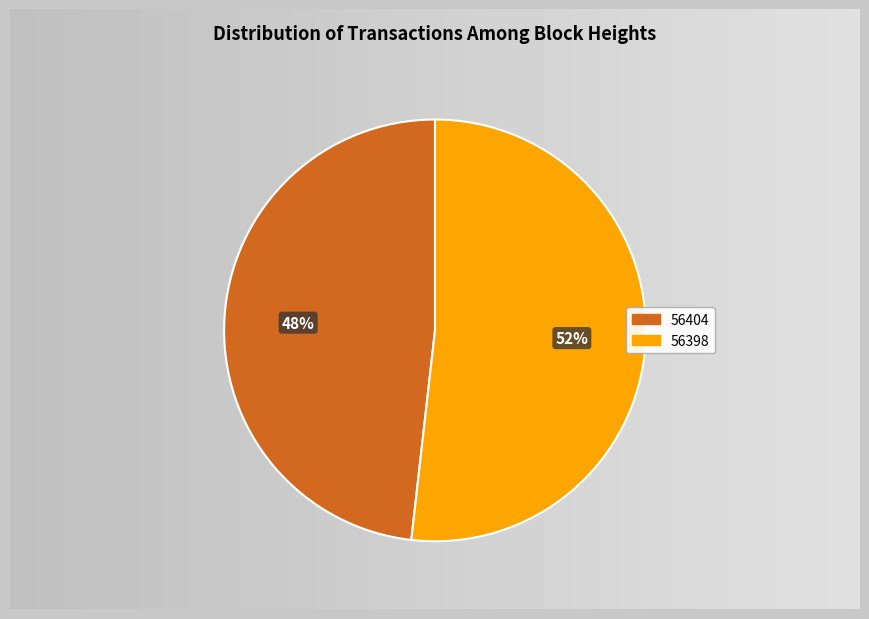

Which category has the biggest portion of the pie?

56398